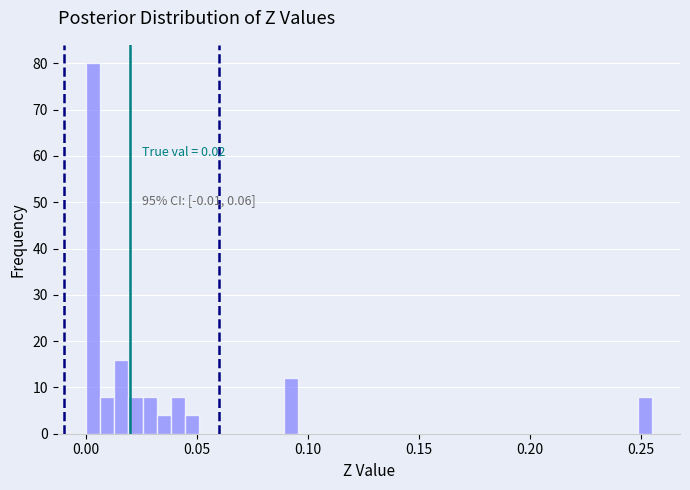

Read against the x-axis, roughly where is the centre of the tallest bar?

0.005